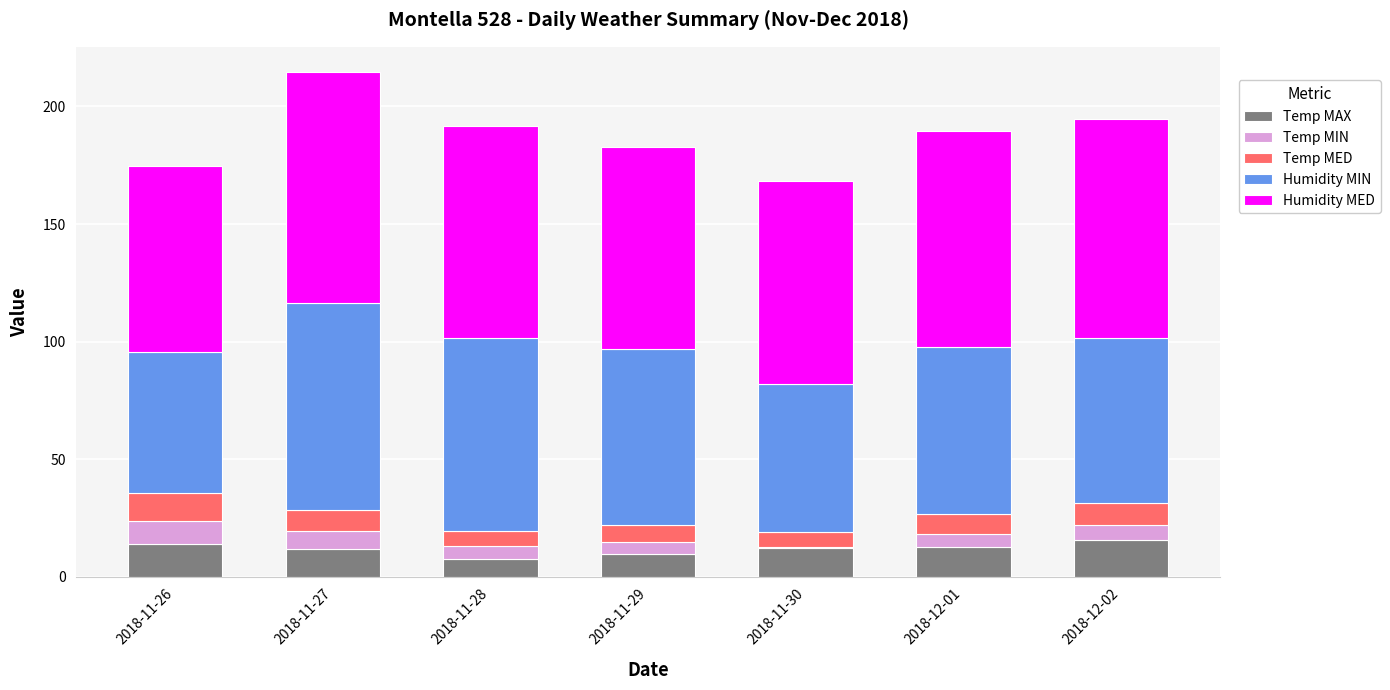

What is the total value across all series at 2018-11-29?

182.9